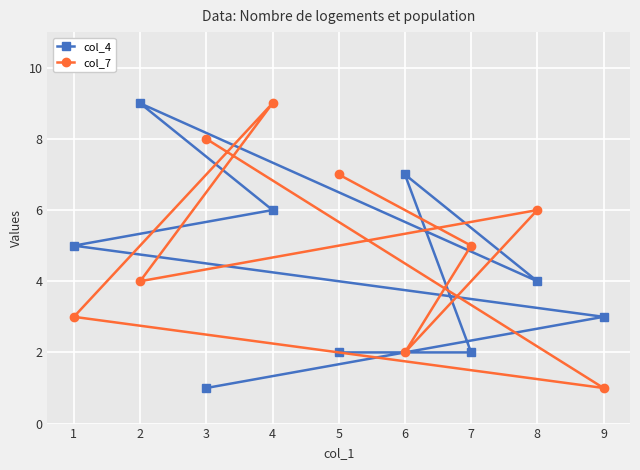

What is the highest value of the col_4 series?

9